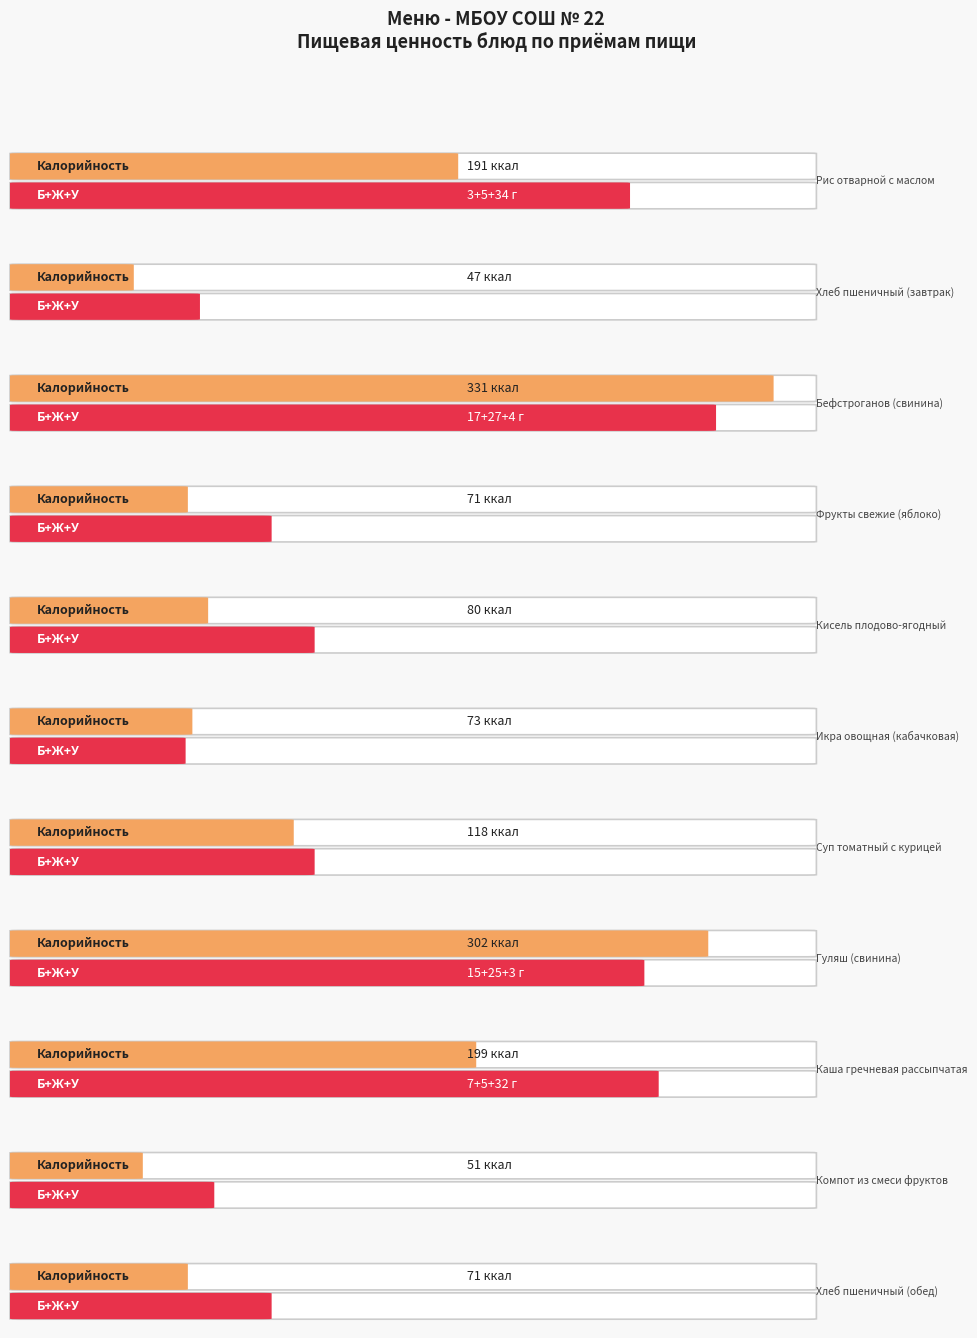

What is the label of the 10th bar from the right?

Хлеб пшеничный (завтрак)